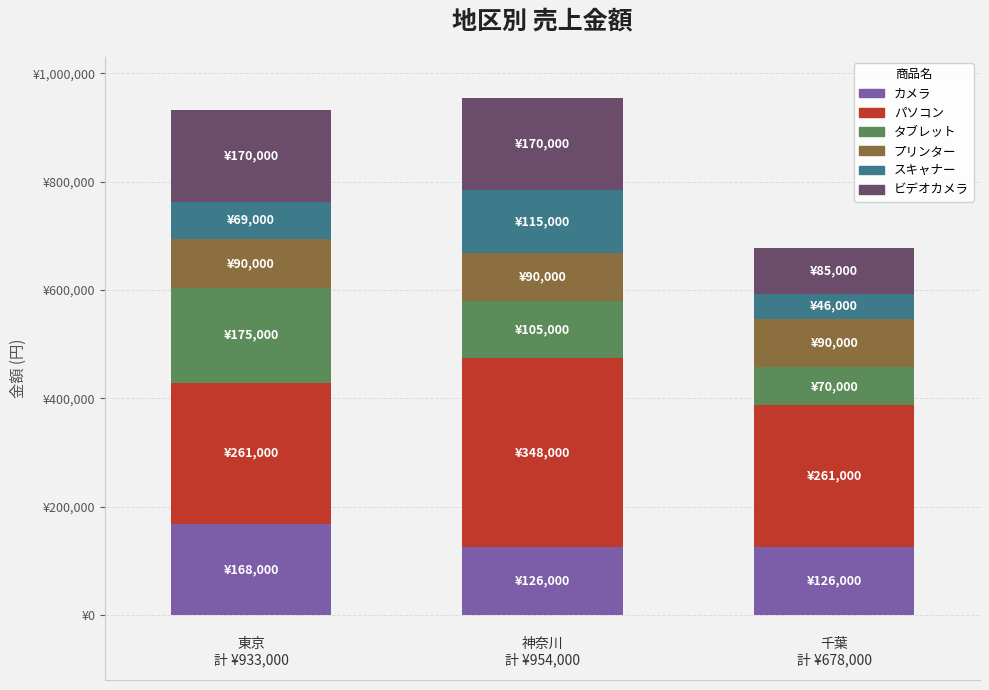

What are all the series names shown in the legend?

カメラ, パソコン, タブレット, プリンター, スキャナー, ビデオカメラ